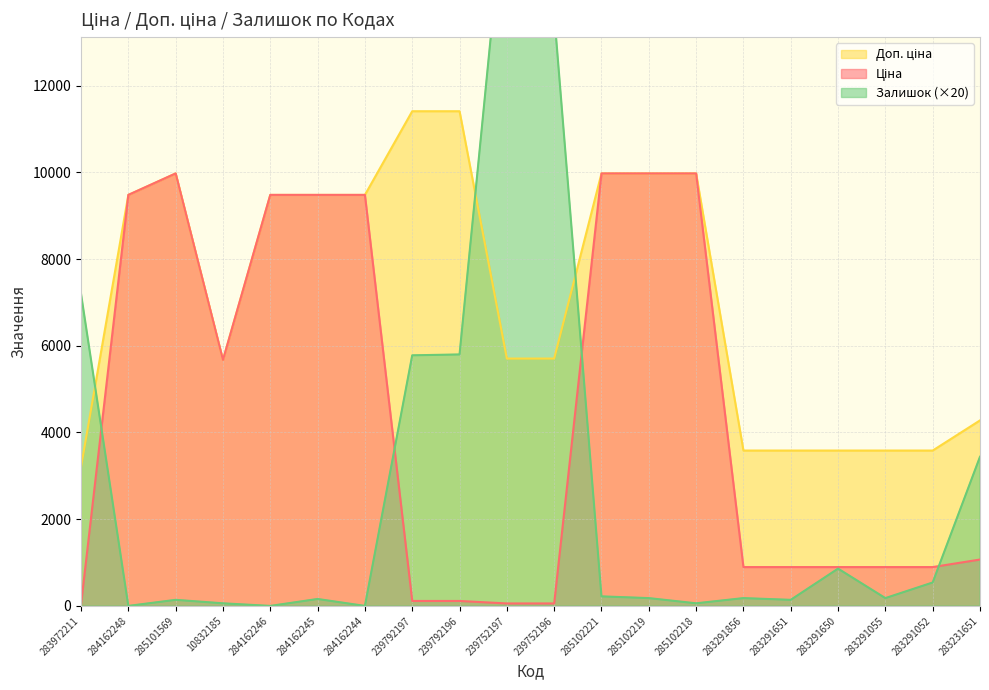

What is the value of the Доп. ціна point at the 19th from the left?

3583.6